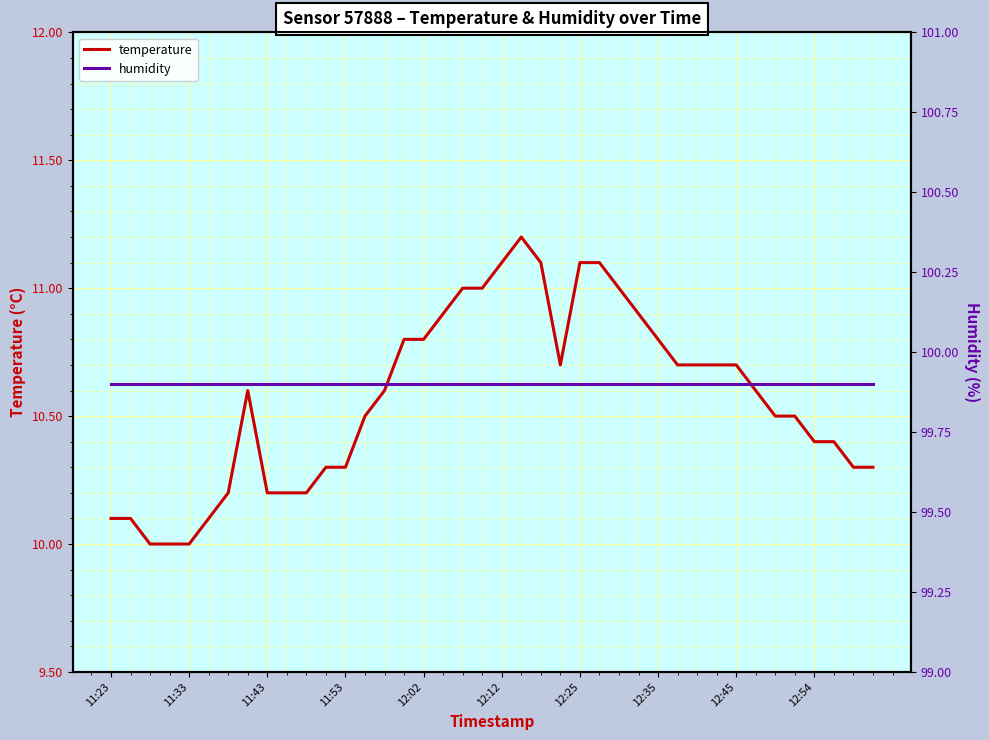

What is the difference between the maximum and second lowest values in the temperature series?

1.2